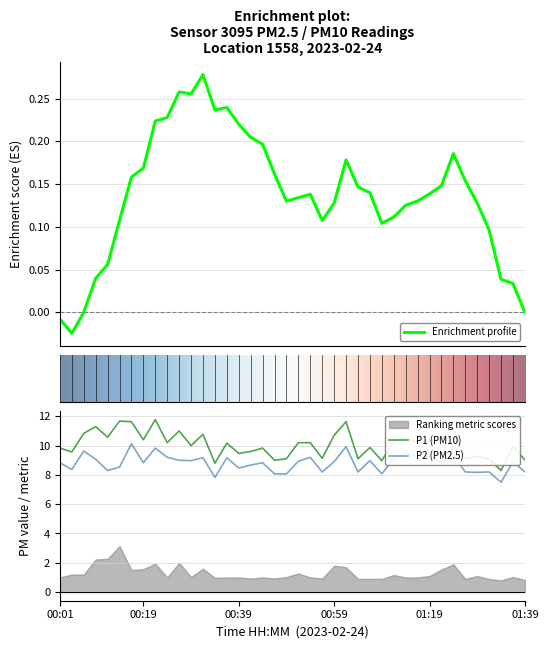

How many values in the P1 series are below 10?

18